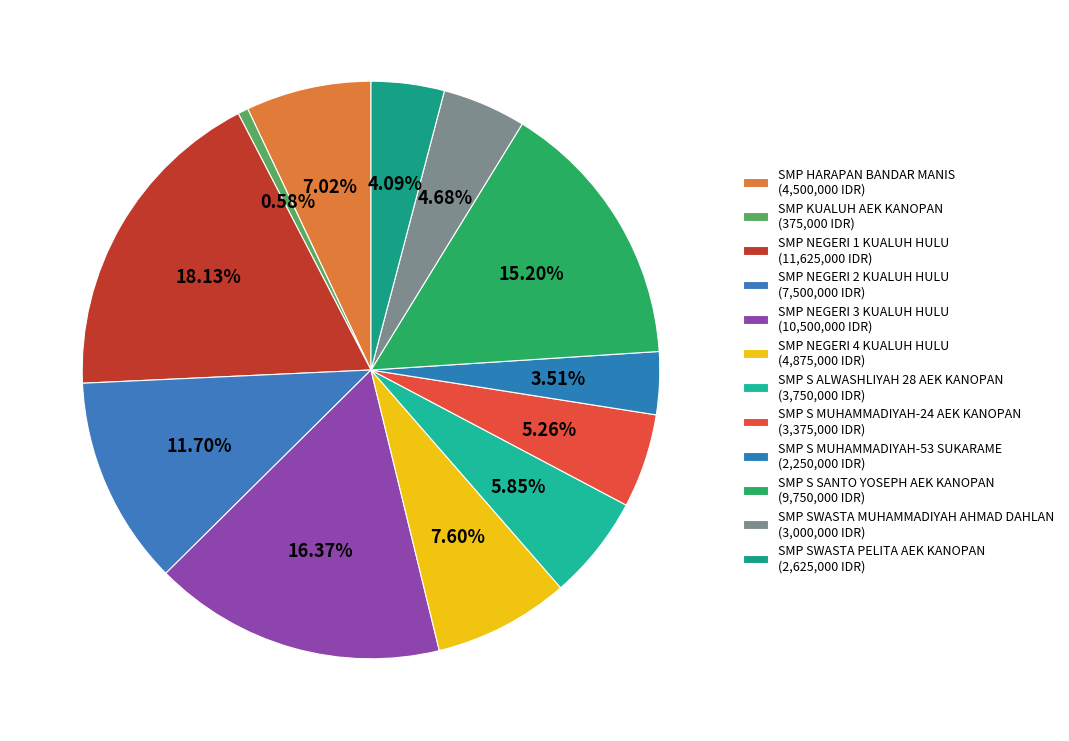

Count the number of slices in the pie.

12